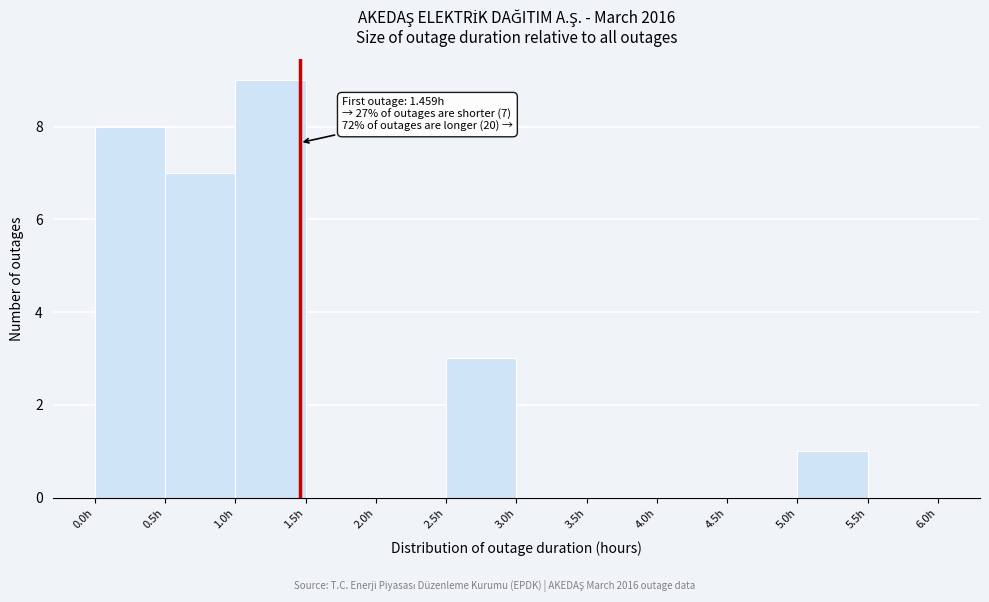

Which range on the x-axis has the tallest bar?

1.0 to 1.5